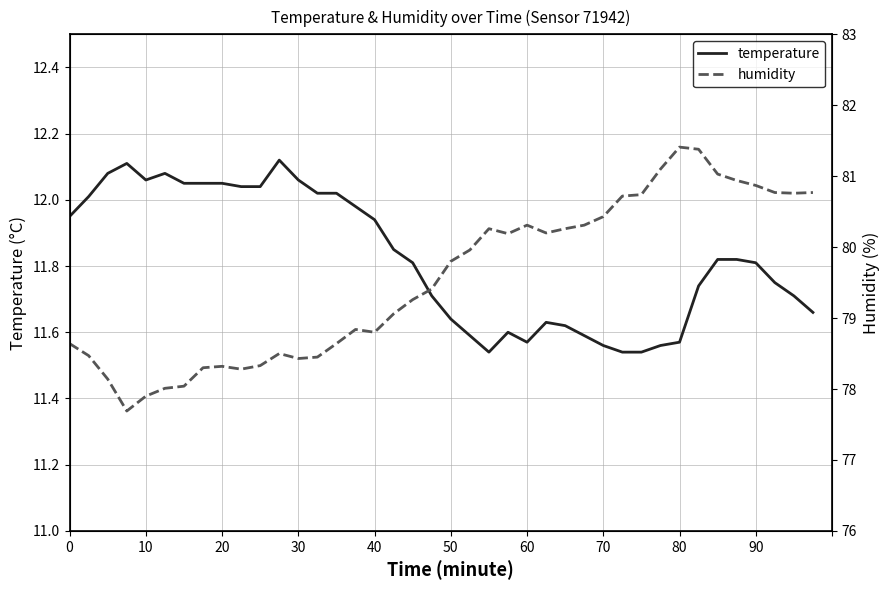

Rank the series by their maximum value, from lowest to highest.

temperature, humidity